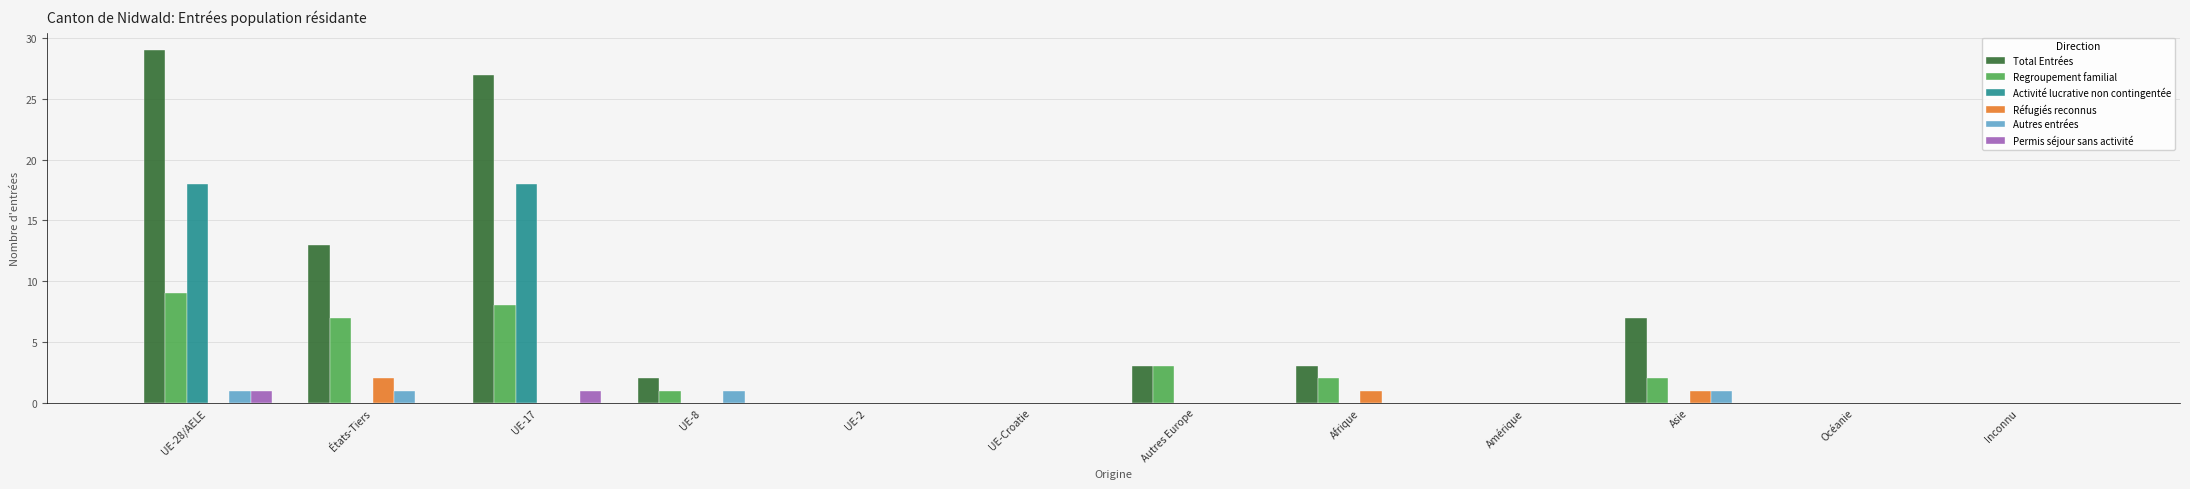

Which category has the highest value in the Total Entrées series?

UE-28/AELE